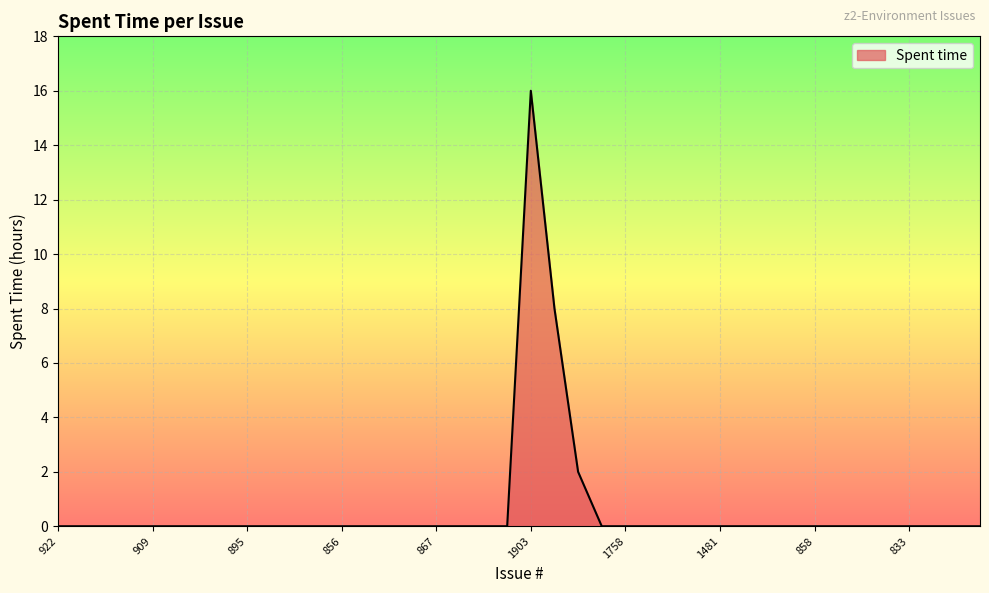

Does the chart have visible grid lines?

Yes